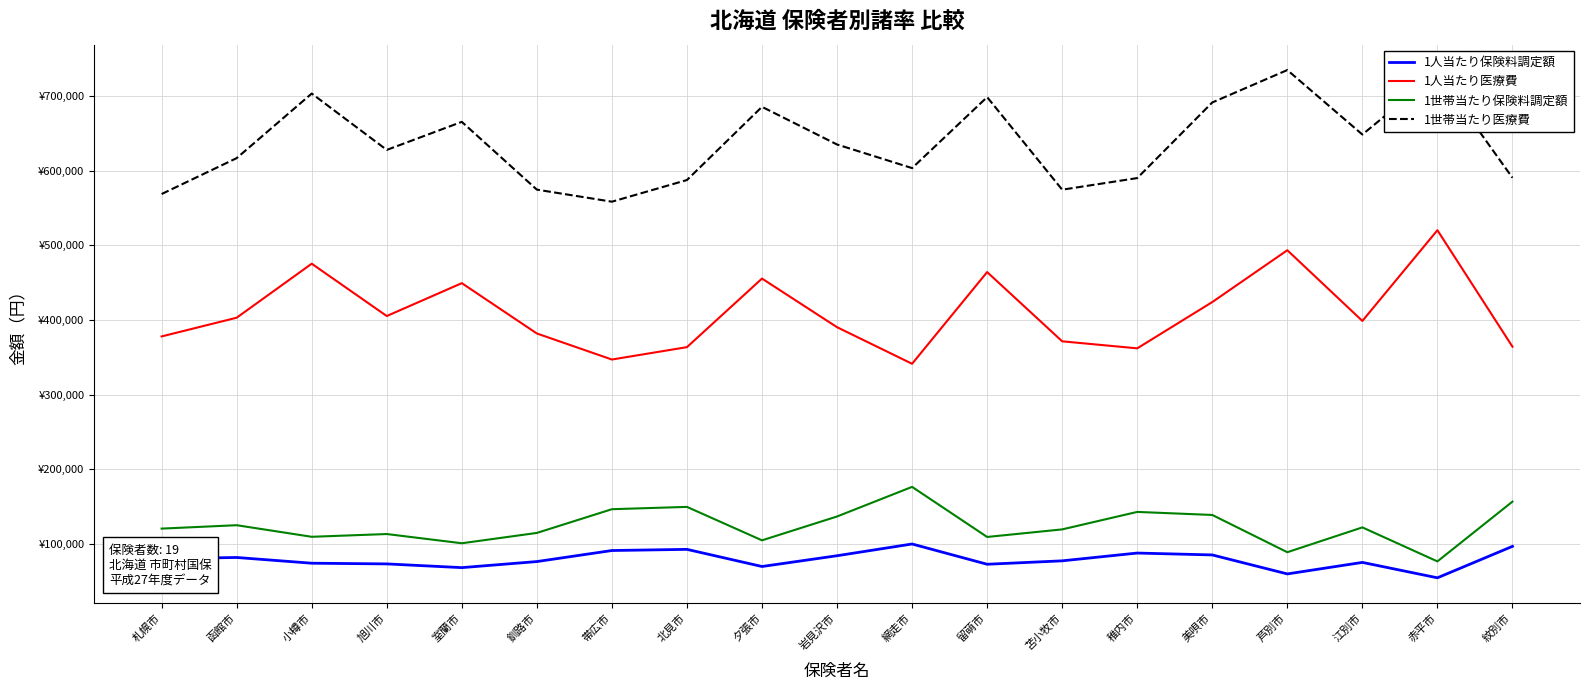

Which has a higher value, 岩見沢市 or 室蘭市?

岩見沢市